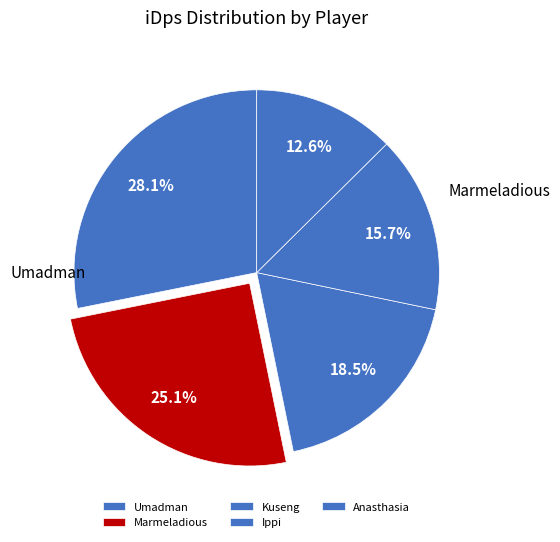

What is the change in value from Umadman to Kuseng?

-1605.2